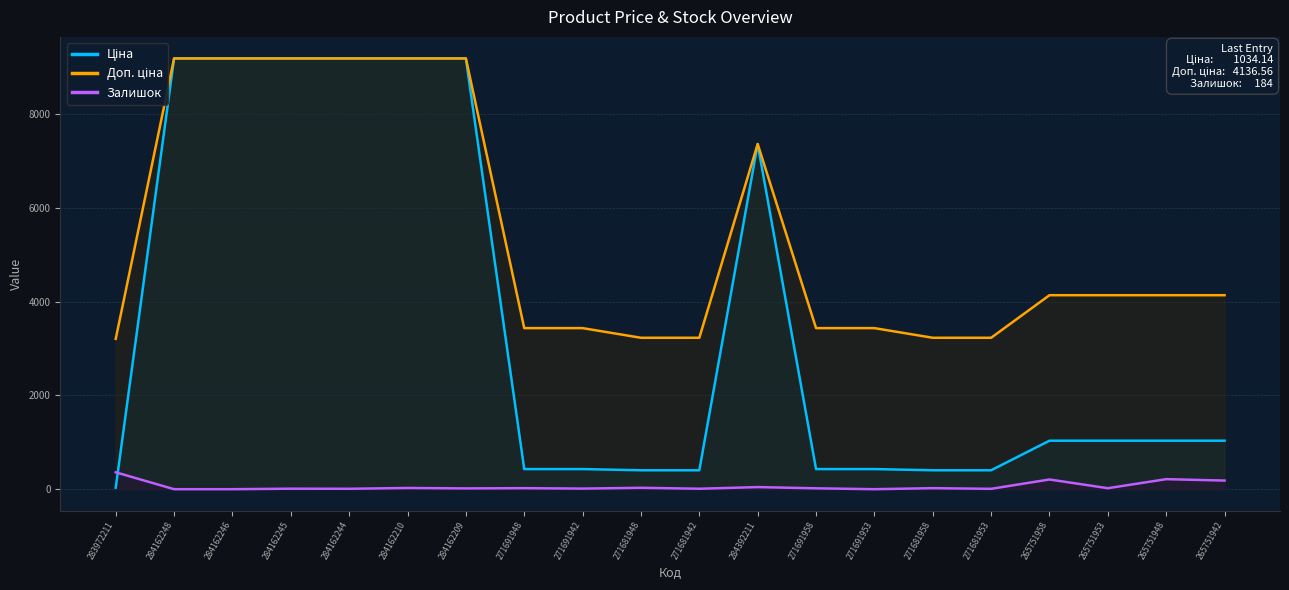

How many series are shown in this chart?

3